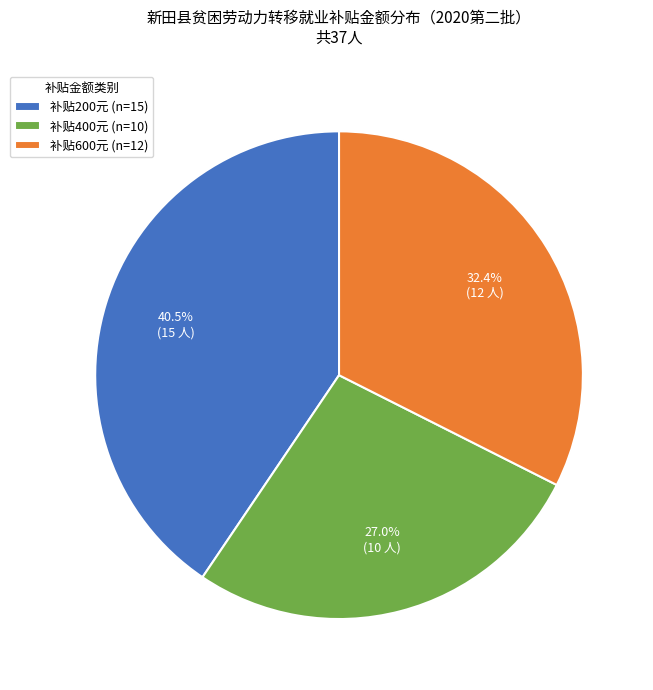

What portion of the pie excludes 补贴600元 (n=12)?

67.6%